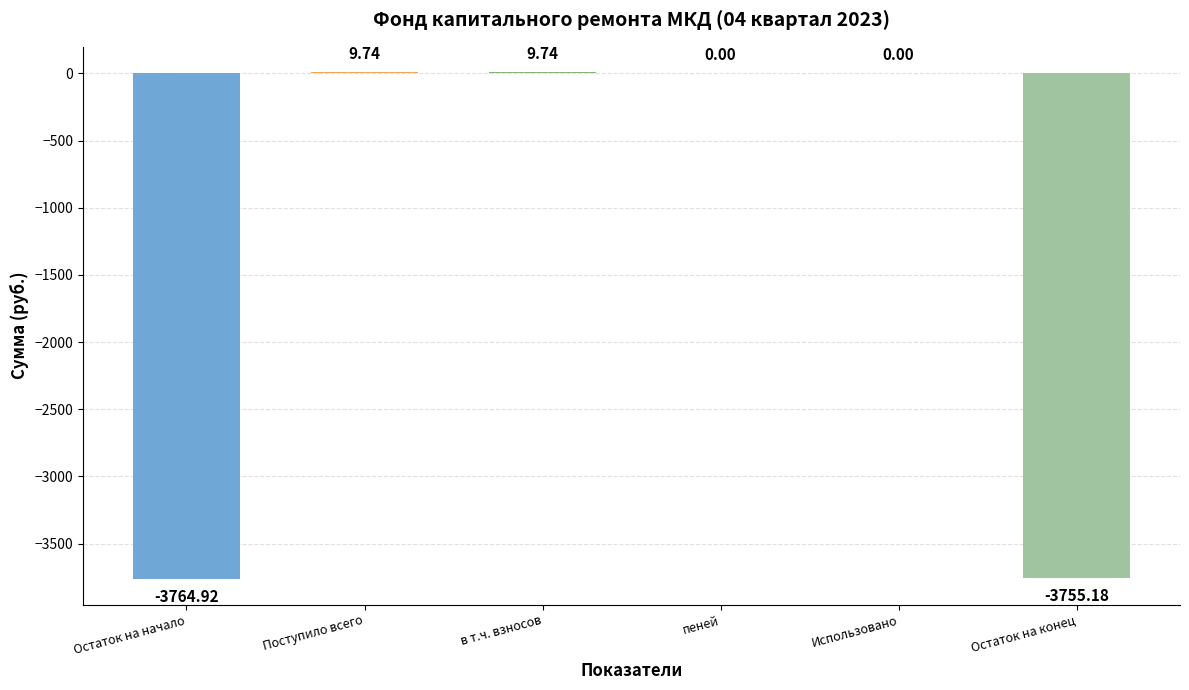

What is the sum of the values at Остаток на начало and Поступило всего?

-3755.2